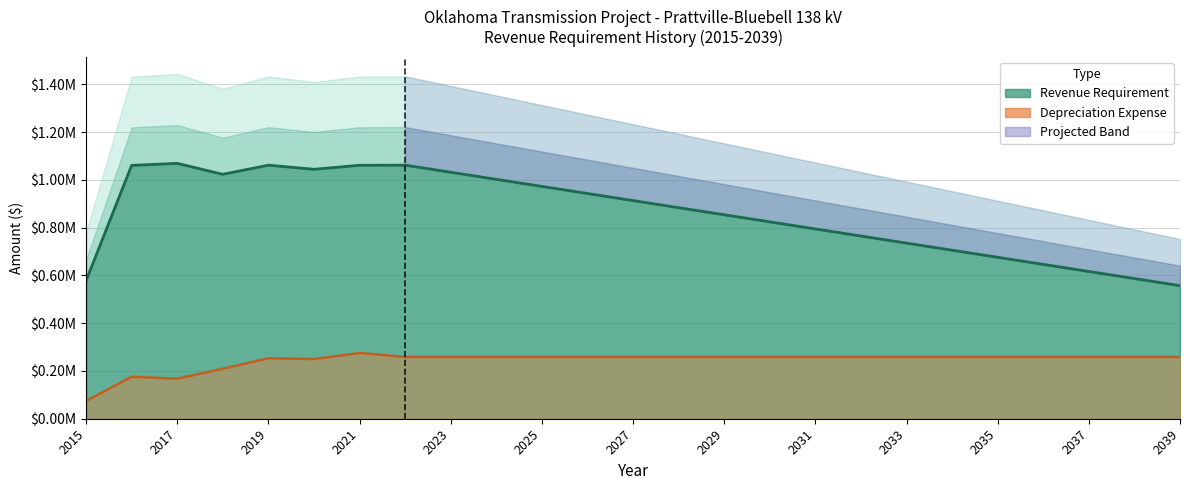

What is the maximum value for Revenue Requirement?

1069412.7